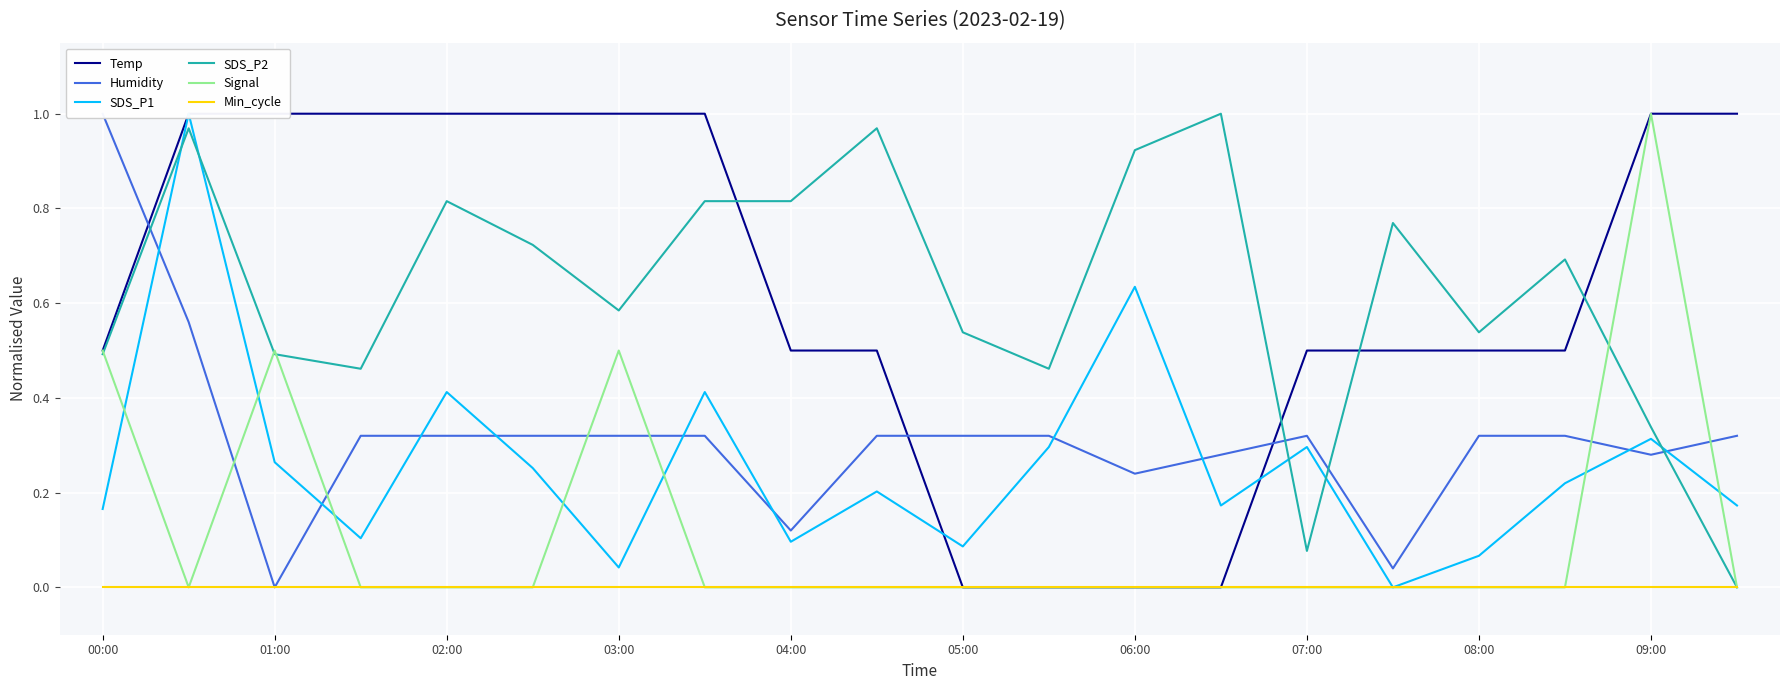

Is the value of SDS_P2 at 01:00 greater than the value of Signal at 07:00?

Yes